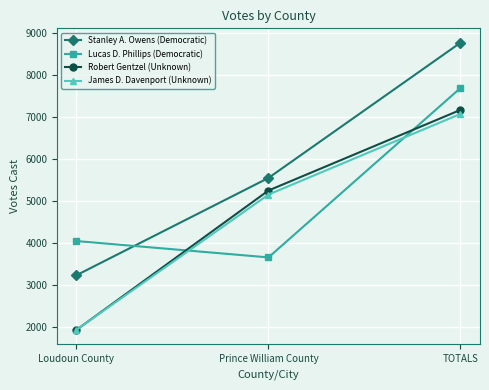

At which label is Lucas D. Phillips (Democratic) closest to 5673?

Loudoun County